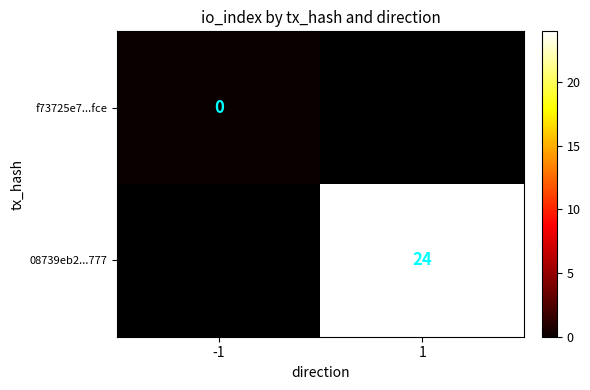

Is it true that 08739eb2...777 equals 37 at 1?

False